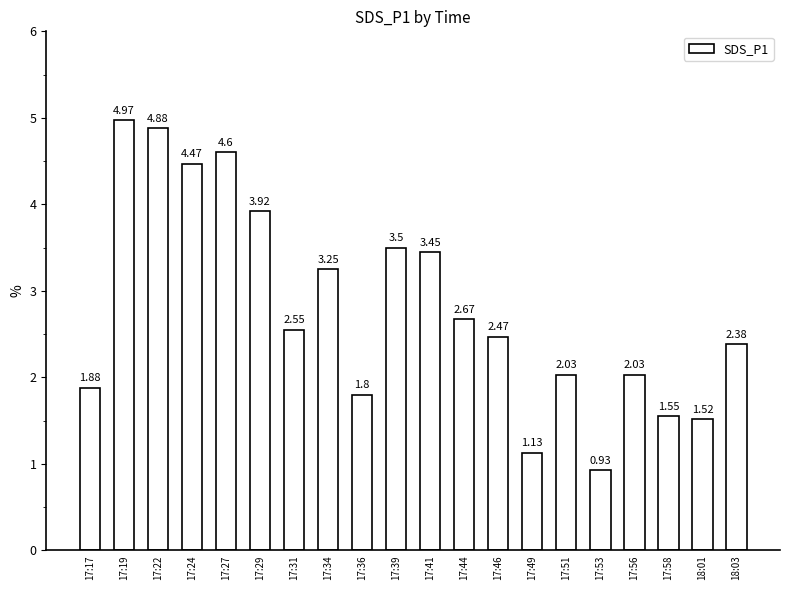

What is the difference between the maximum and second lowest values?

3.8